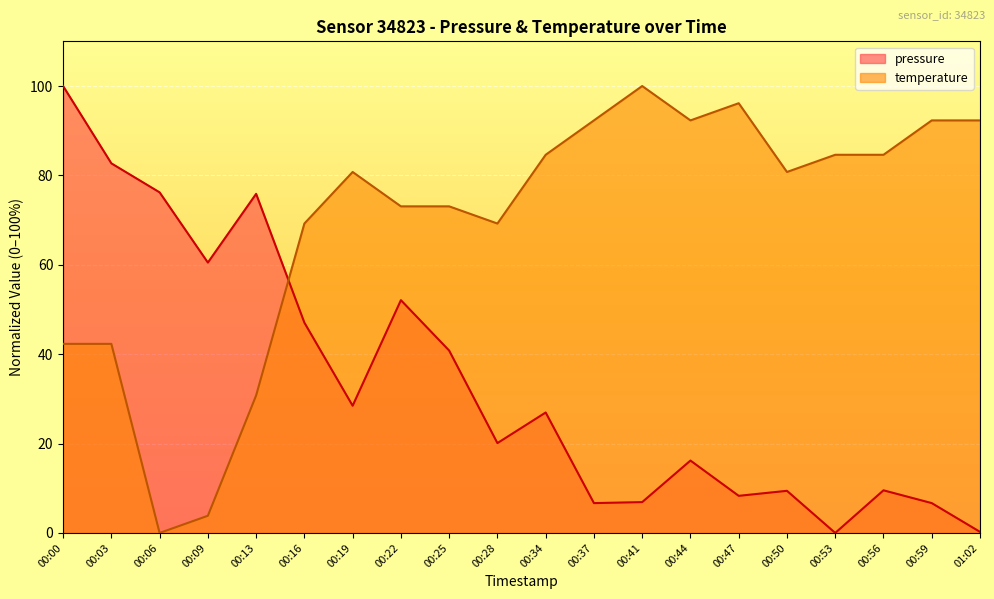

What is the label of the 7th point from the left?

00:19